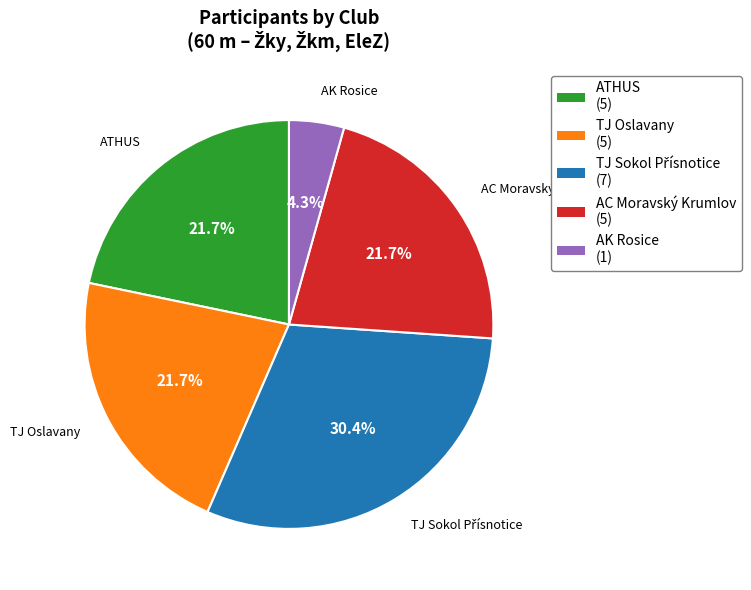

To the nearest percent, what is the combined percentage of TJ Oslavany and AC Moravský Krumlov?

43%